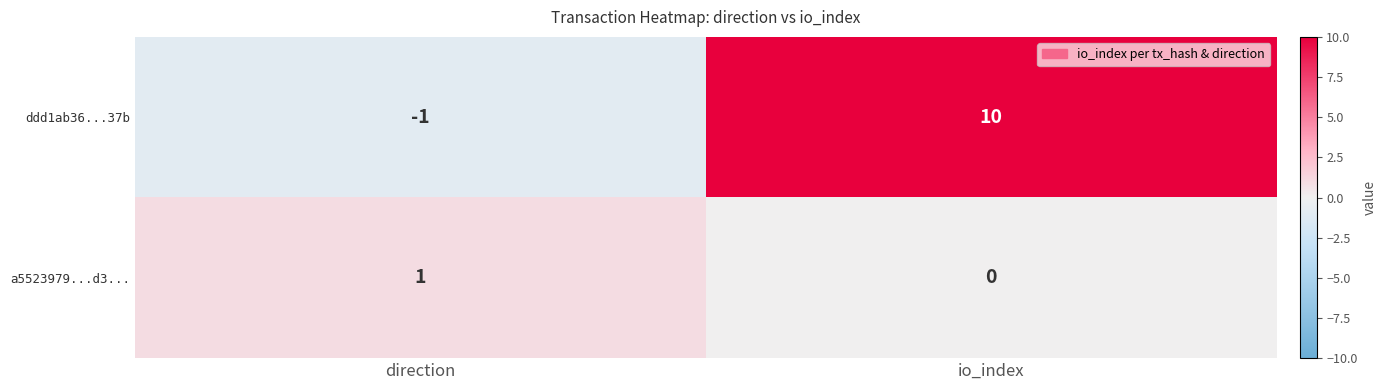

Where is ddd1ab36...37b nearest to the value 4?

direction